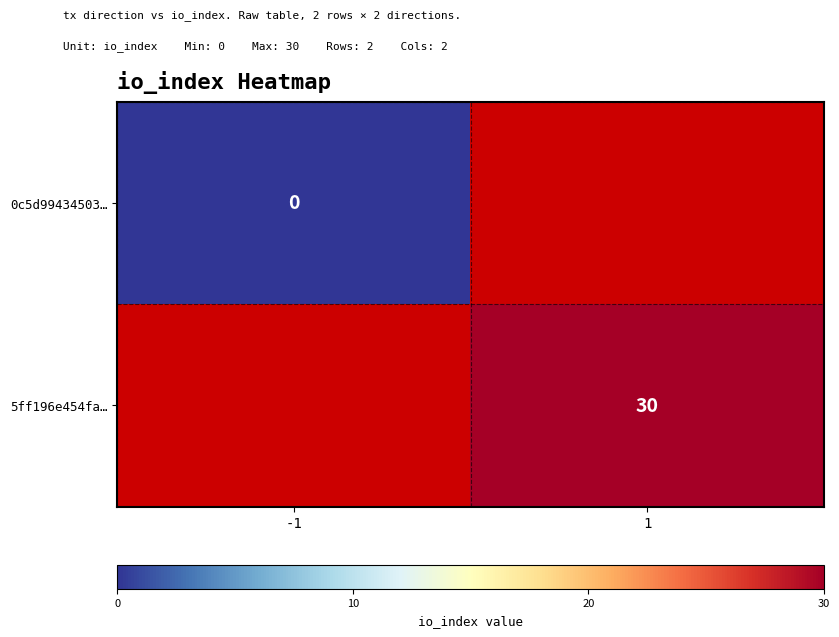

How many distinct data groups are displayed?

2